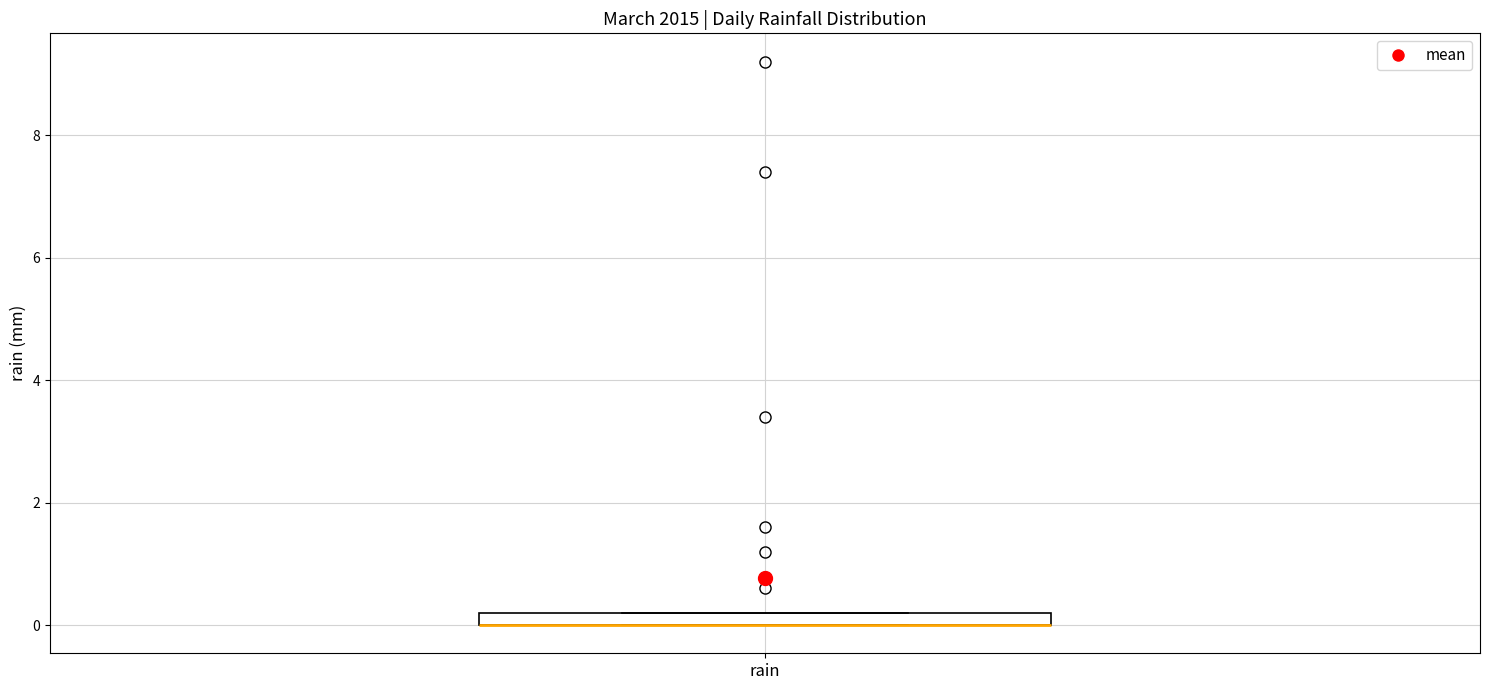

Where is the lower edge of the box for rain on the y-axis? The values are not printed on the chart, so give them approximately, as read against the axis.

0.0